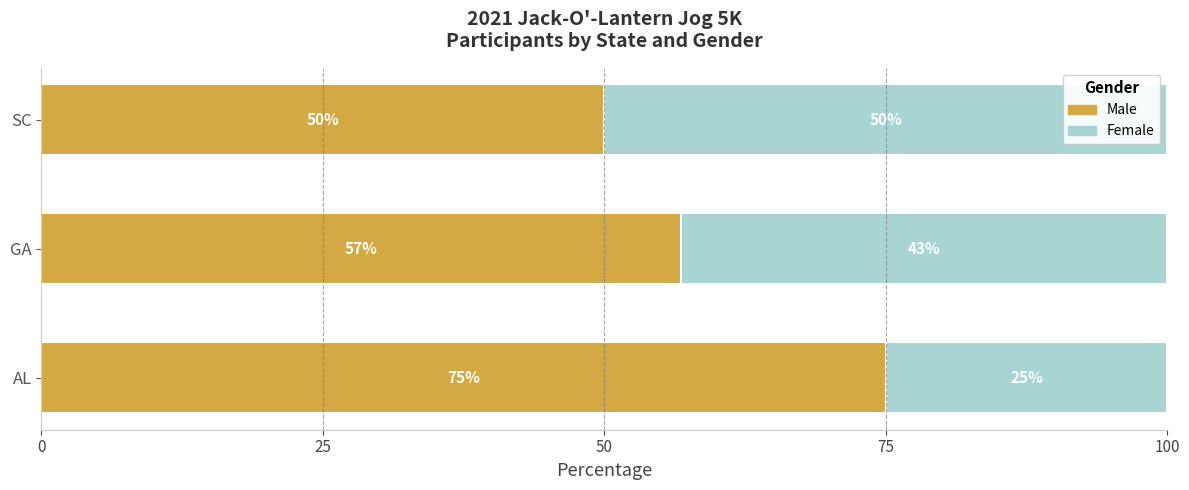

Rank the categories by Male value from highest to lowest.

AL, GA, SC